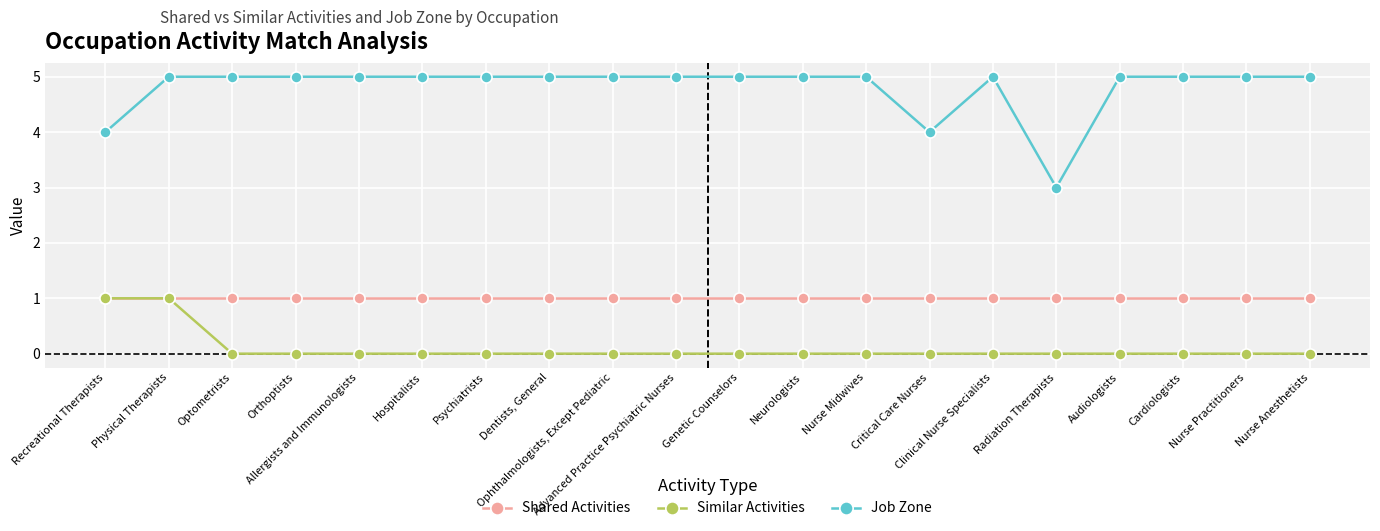

Is this an area chart (filled region under the line)?

No